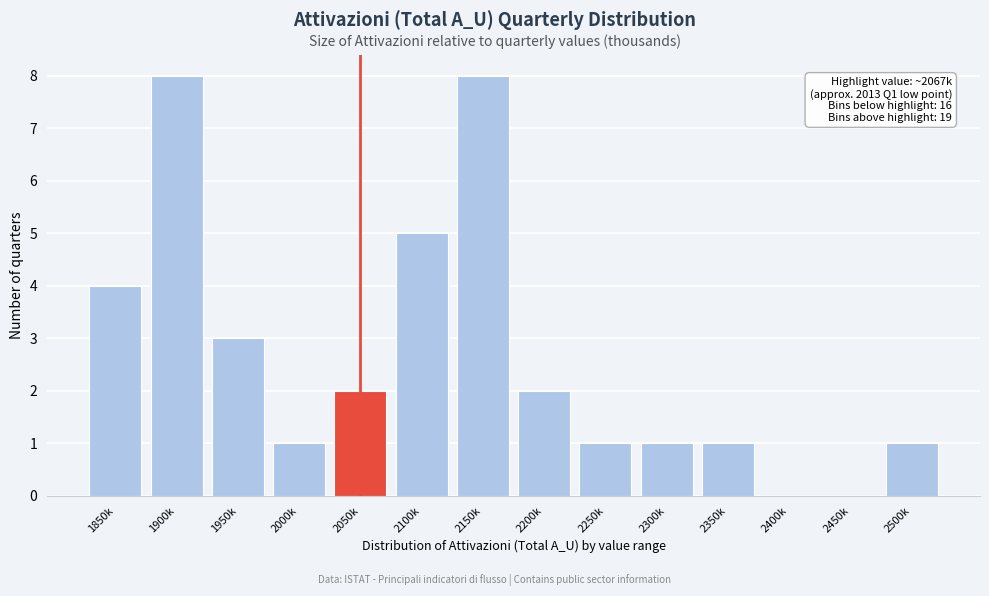

Reading right to left, transcribe all the data shown in this chart.

2500k=1	2450k=0	2400k=0	2350k=1	2300k=1	2250k=1	2200k=2	2150k=8	2100k=5	2050k=2	2000k=1	1950k=3	1900k=8	1850k=4